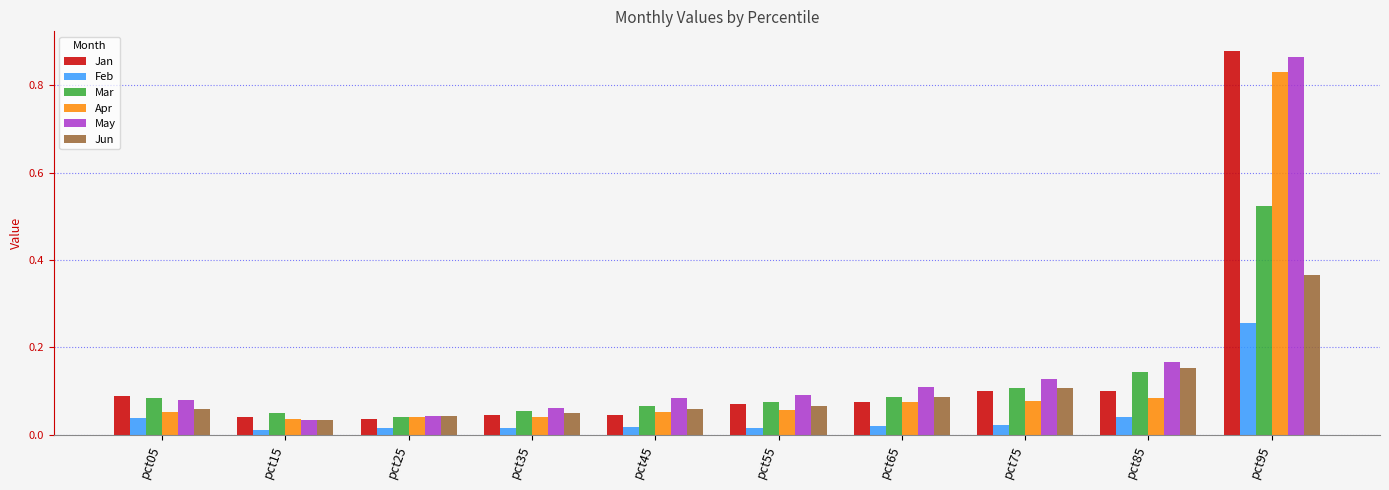

How many bars are there in each group?

6